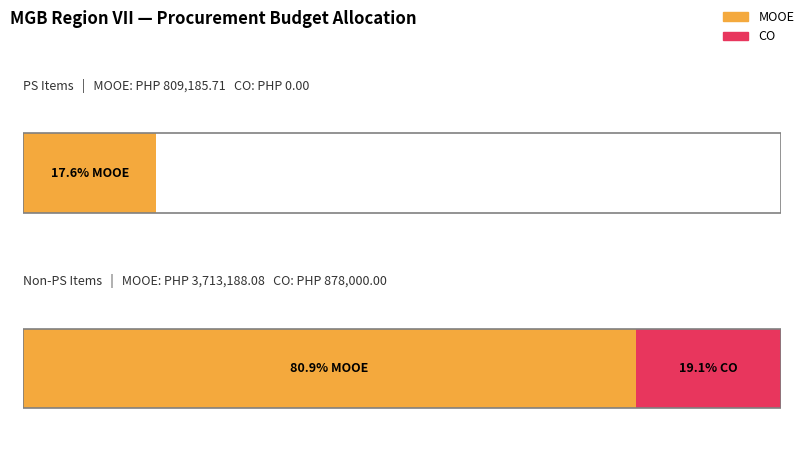

Which has a higher value, Non-PS Items or PS Items?

Non-PS Items